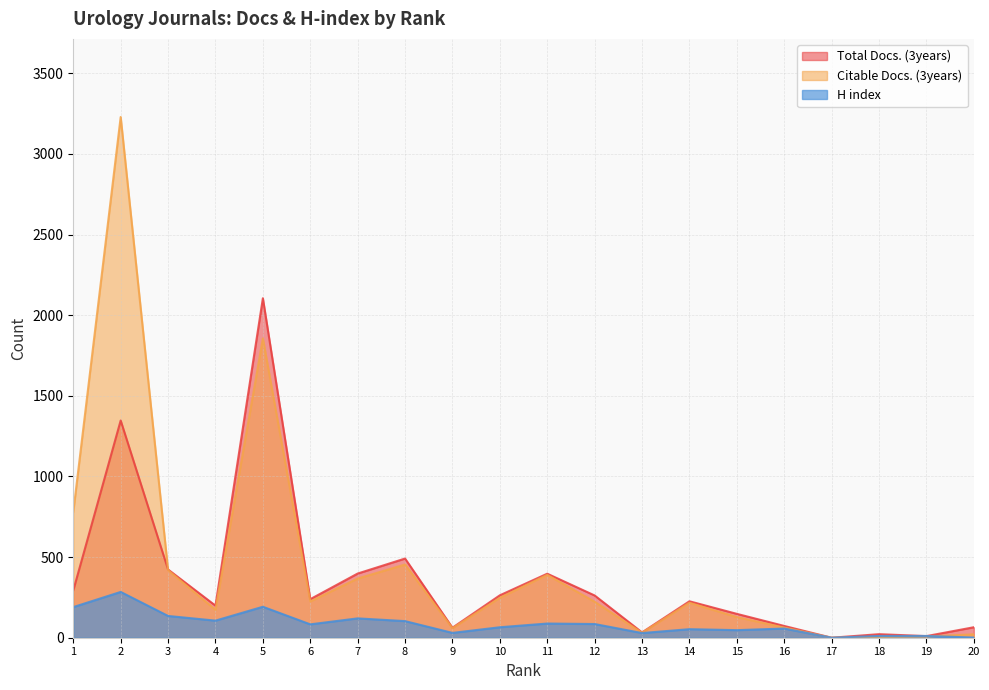

True or false: Citable Docs. (3years) has a value of 815 at 8.

False